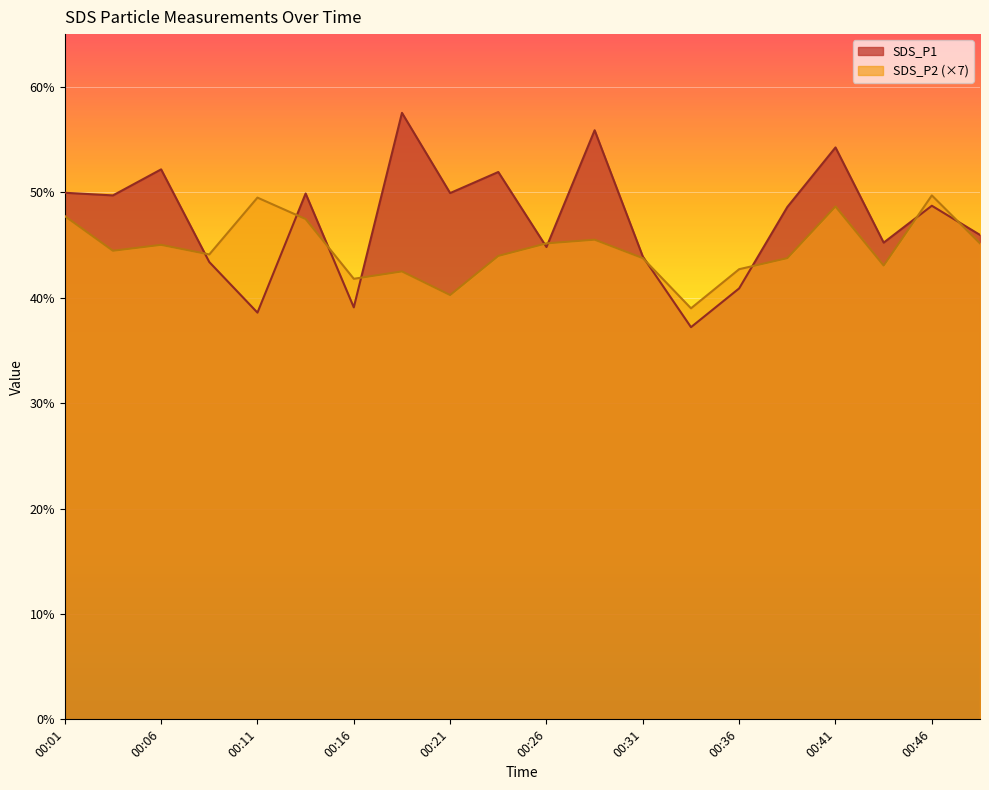

What is the difference between the highest and lowest values at 00:23?

8.0